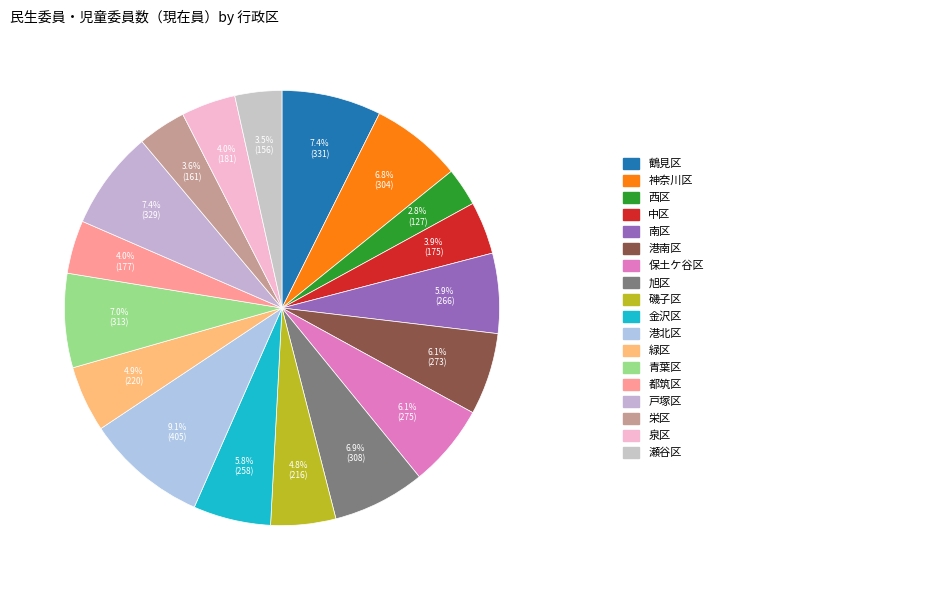

How many slices are in this pie chart?

18